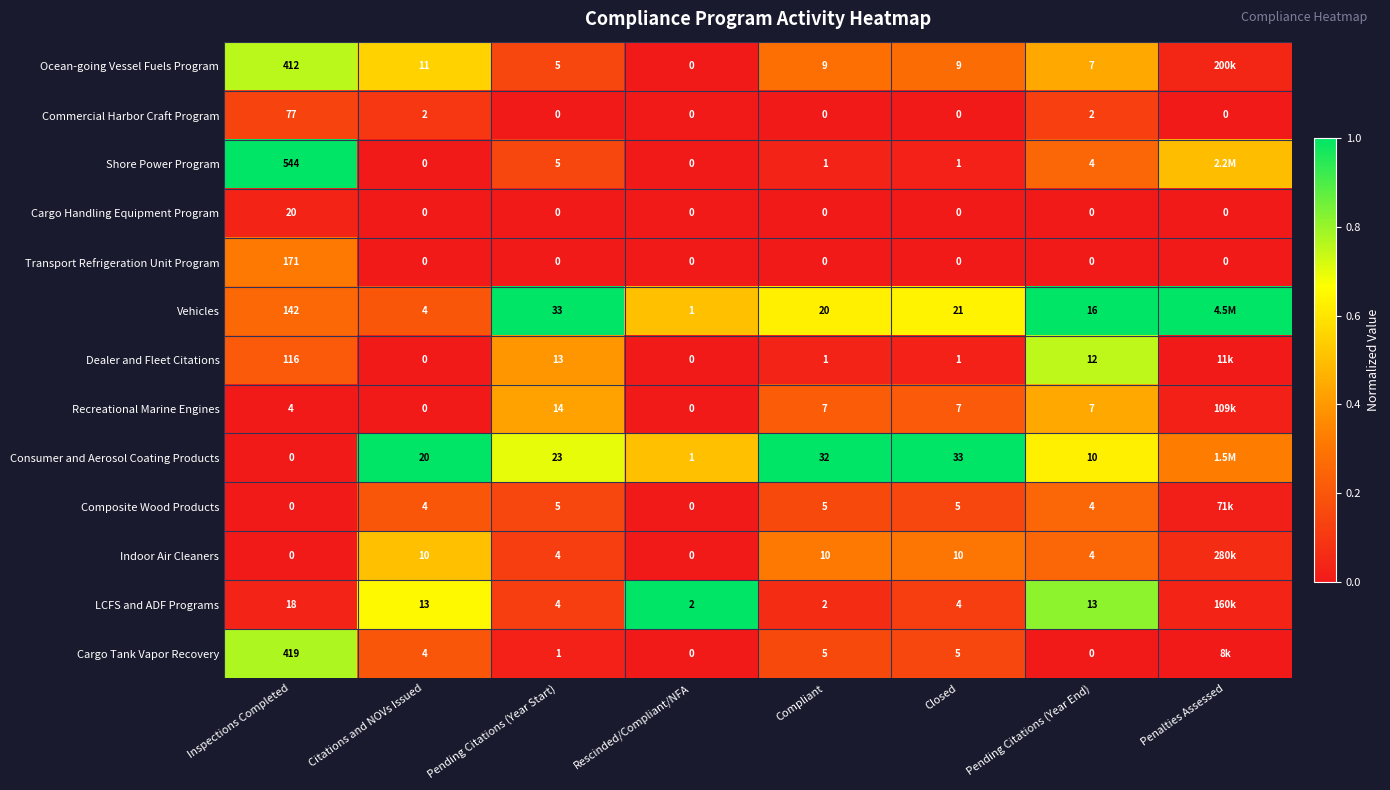

How many data points does each series have?

8